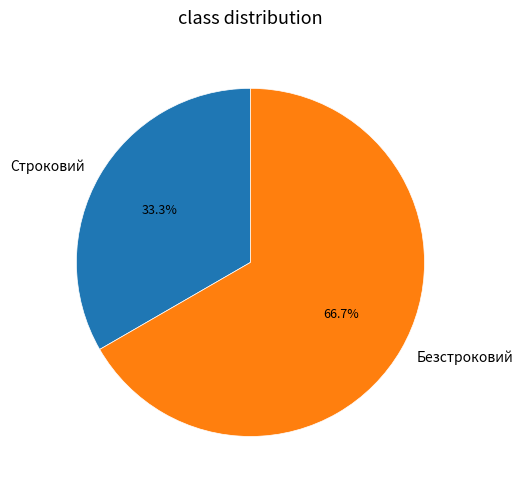

What is the total percentage of Безстроковий and Строковий?

100.0%